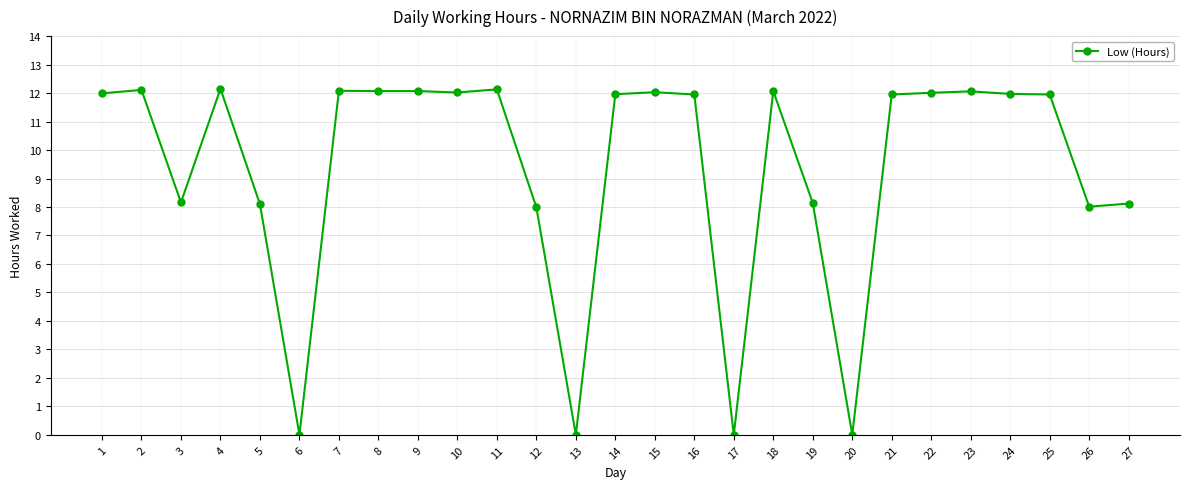

Which has a higher value, 5 or 25?

25